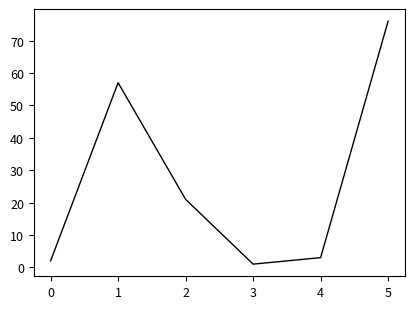

Rank the categories by value from highest to lowest.

5, 1, 2, 4, 0, 3